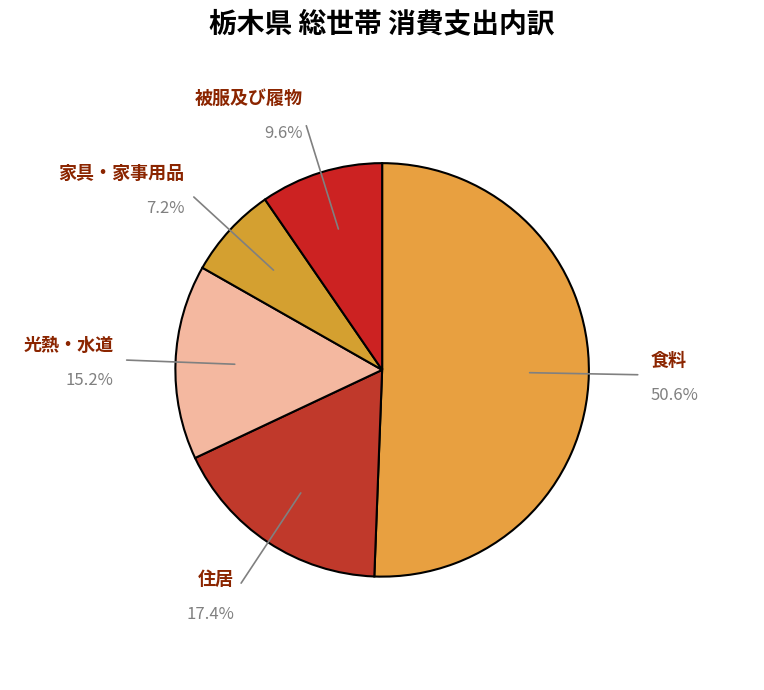

To the nearest percent, what is the difference between the largest and smallest slice percentages?

43%